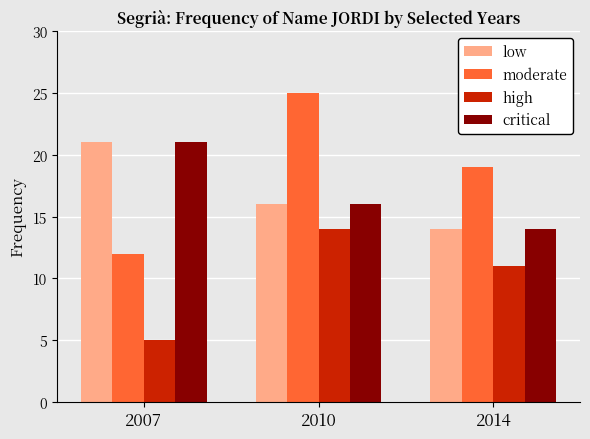

How many bars are there in each group?

4